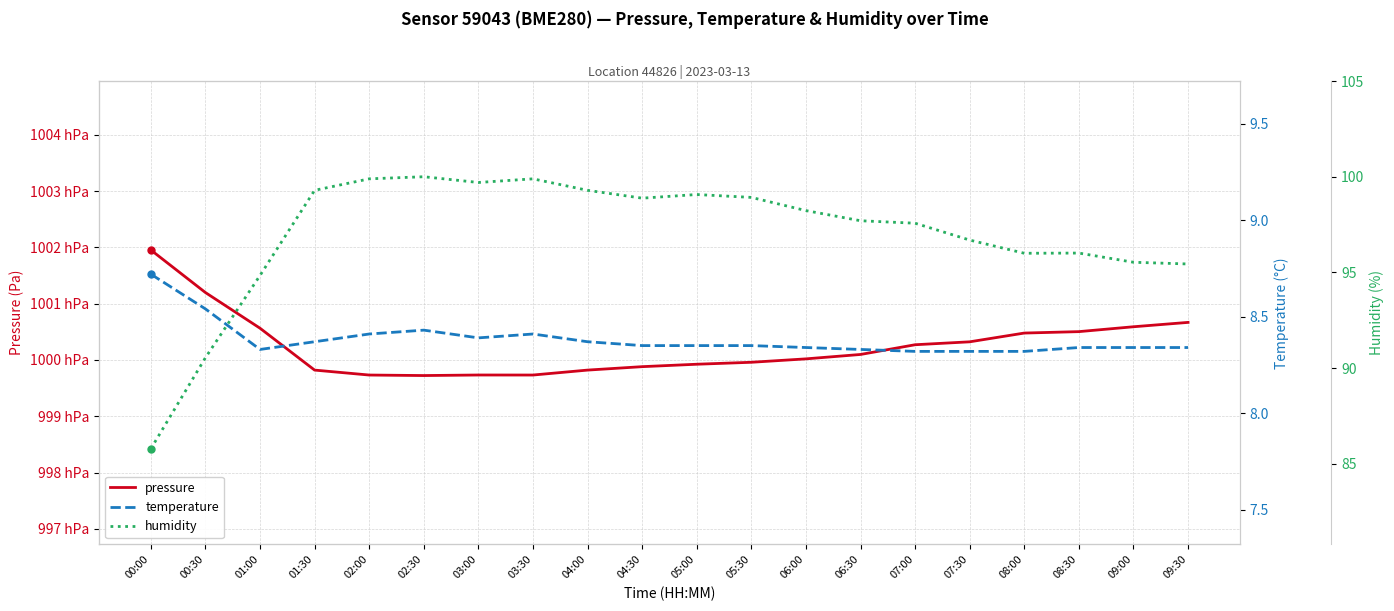

How many series are shown in this chart?

3